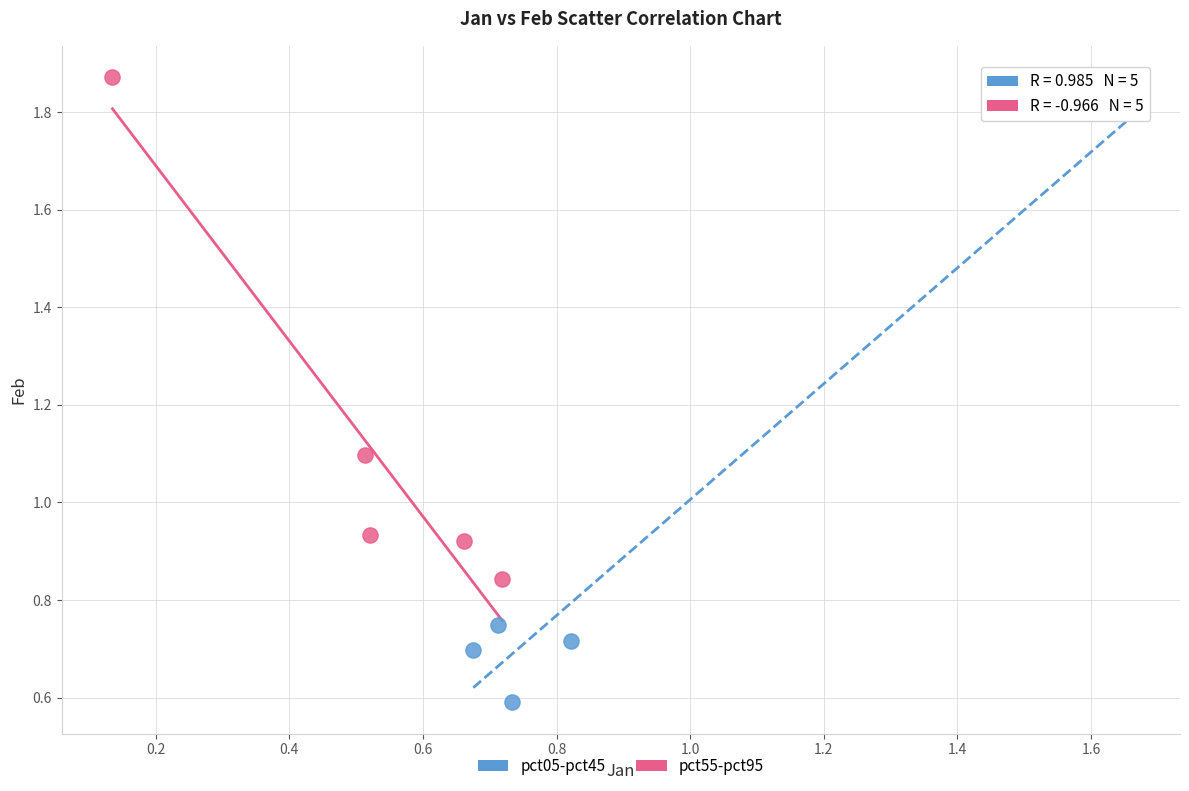

What are all the series names shown in the legend?

pct05-pct45, pct55-pct95